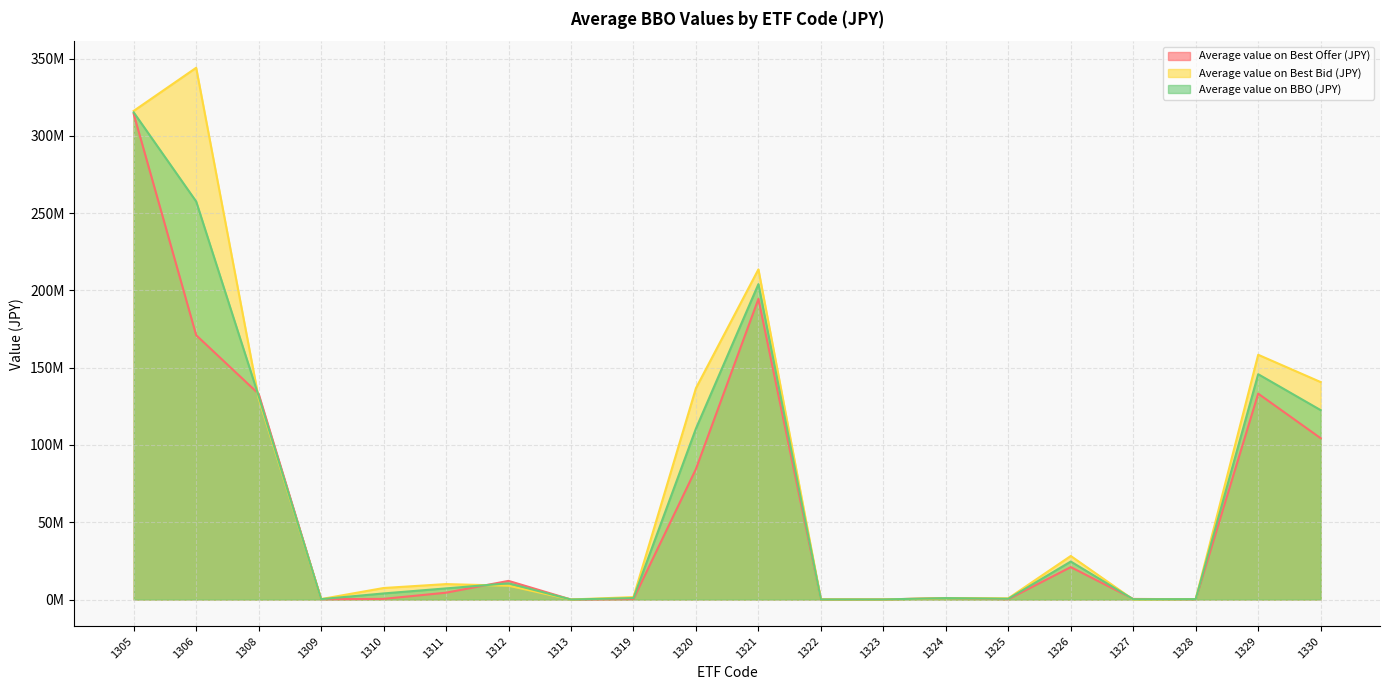

Count the number of categories in the chart.

20